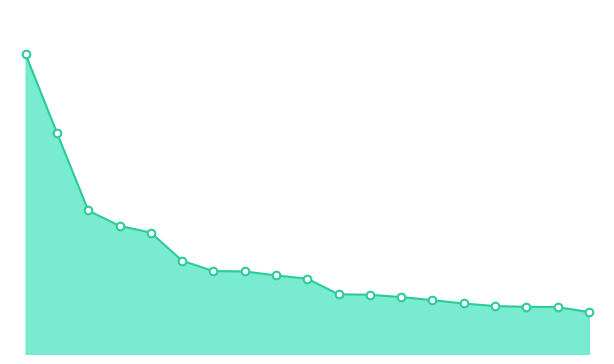

Does the chart have visible grid lines?

No